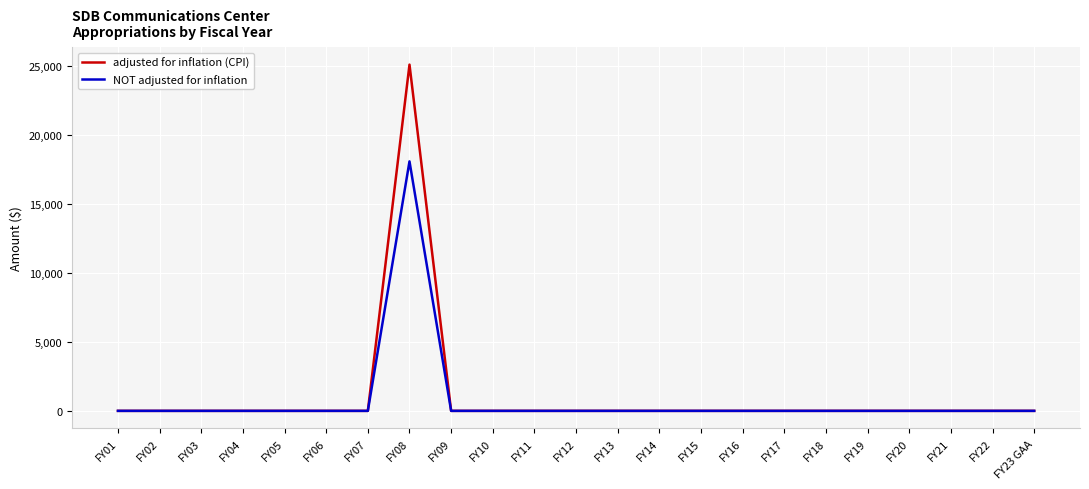

How many series are shown in this chart?

2